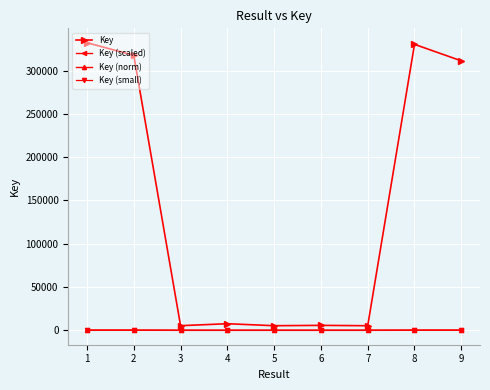

Which series ends up on top after the final intersection of Key (scaled) and Key (small)?

Key (scaled)